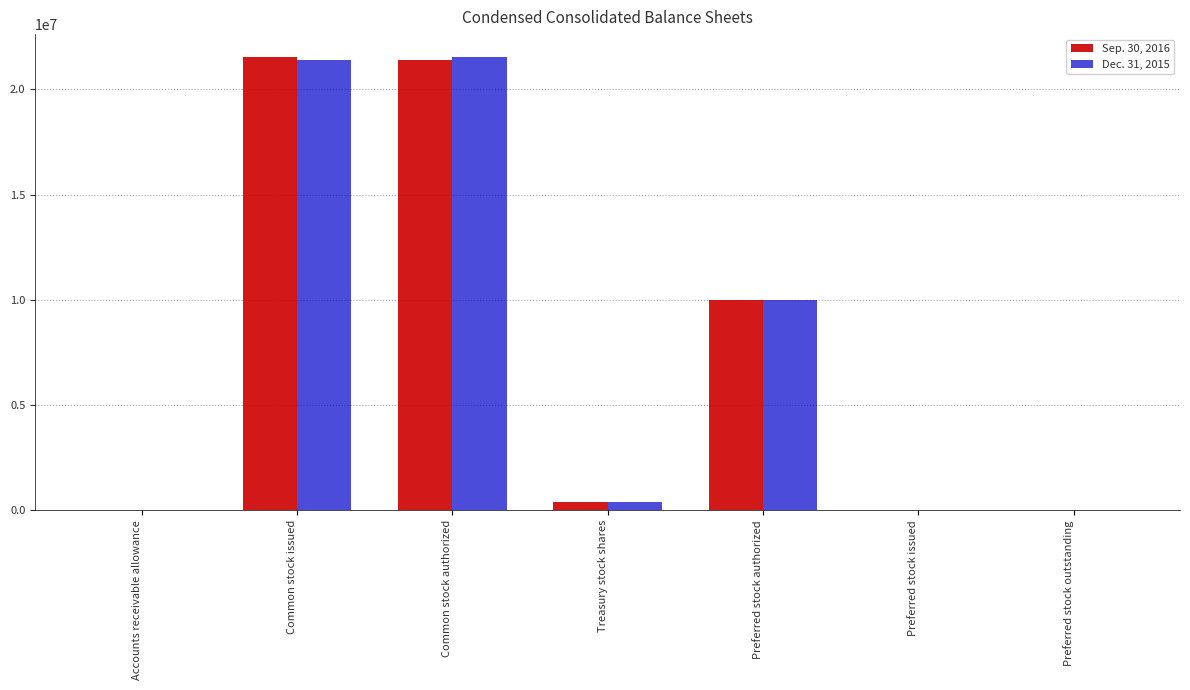

Is the value of Dec. 31, 2015 at Common stock authorized greater than the value of Sep. 30, 2016 at Accounts receivable allowance?

Yes